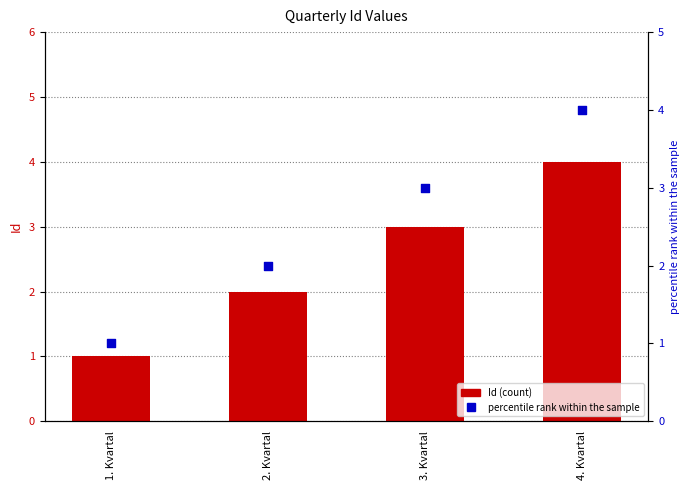

Which series has the largest total across all categories?

Id